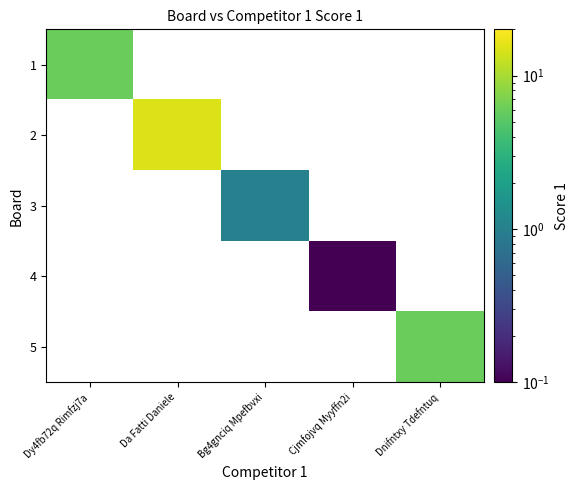

List the labels in order of 2 value, smallest first.

Dy4fb72q Rimfzj7a, Da Fatti Daniele, Bg4gnciq Mpefbvxi, Cjmfojvq Myyffn2i, Dnifntxy Tdefntuq